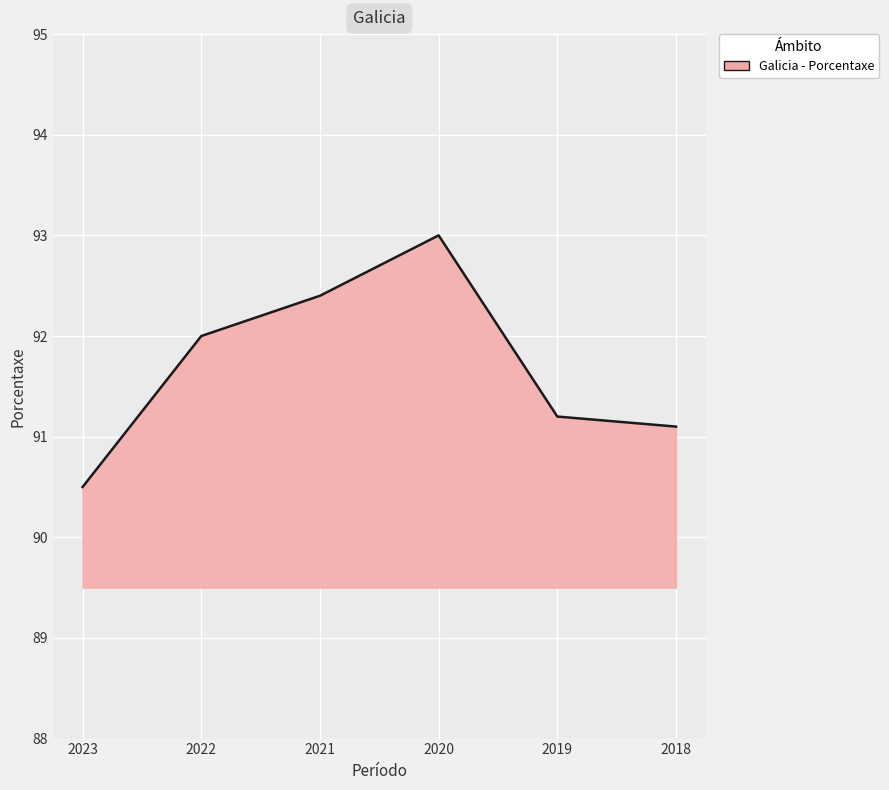

What is the difference between the second highest and minimum values?

1.9